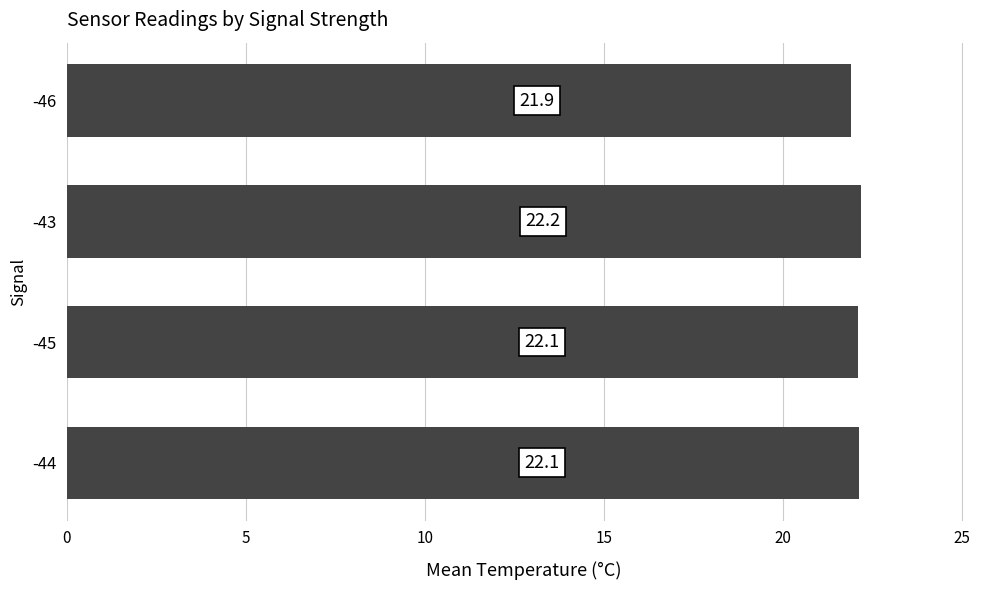

Approximately how many times larger is the value at -43 compared to -45?

1.0